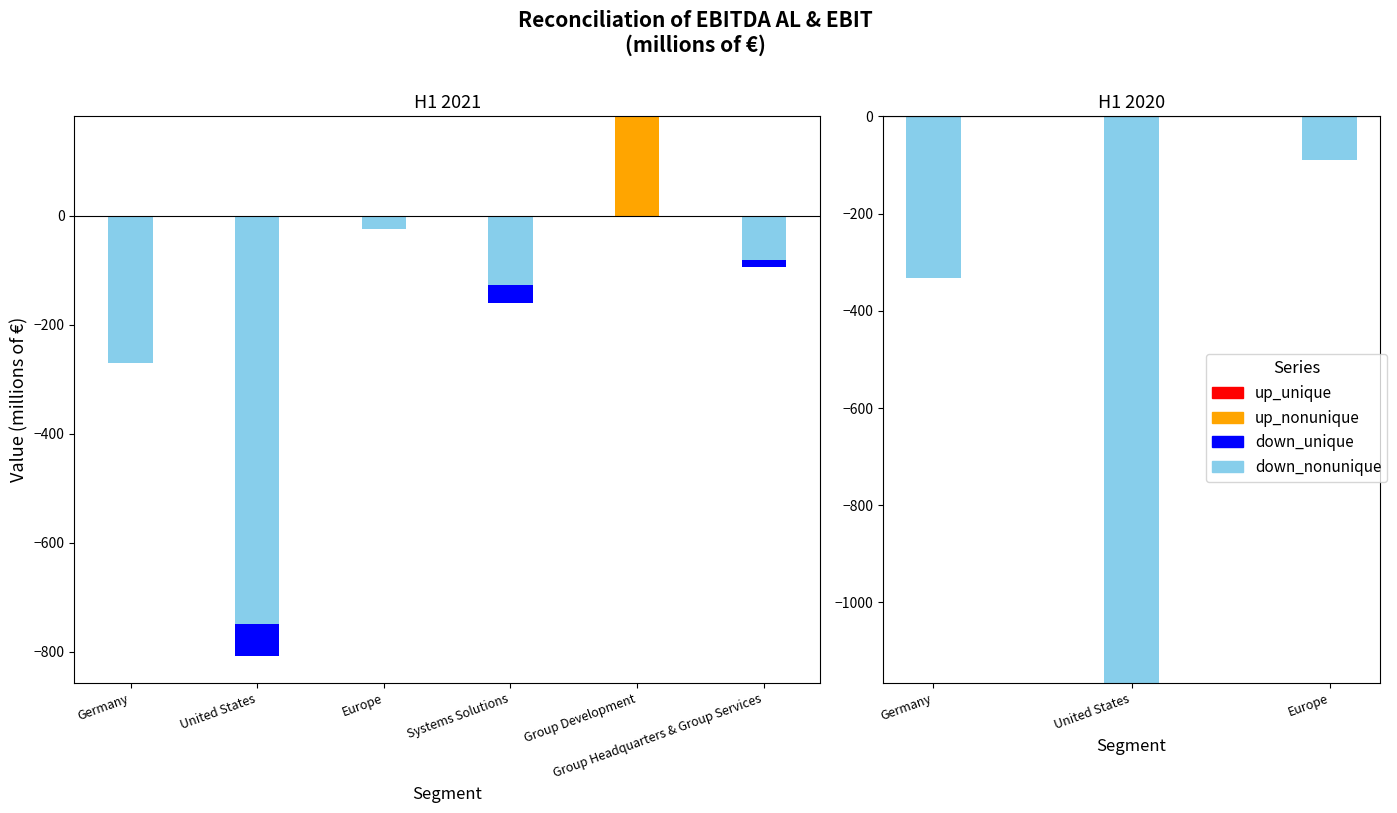

What is the label of the 1st bar from the right?

Group Headquarters & Group Services